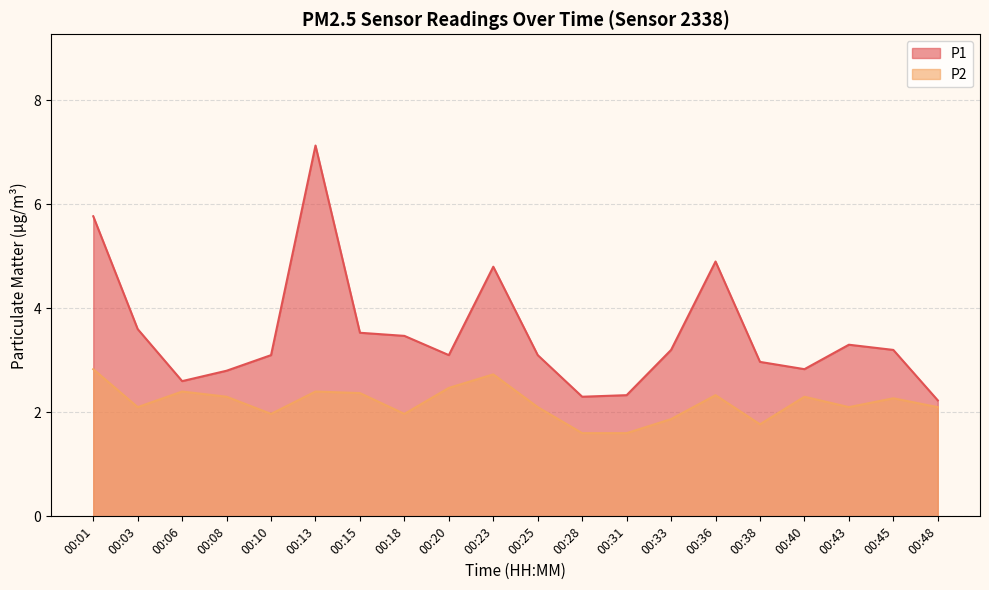

Is it true that P2 equals 2.1 at 00:48?

True